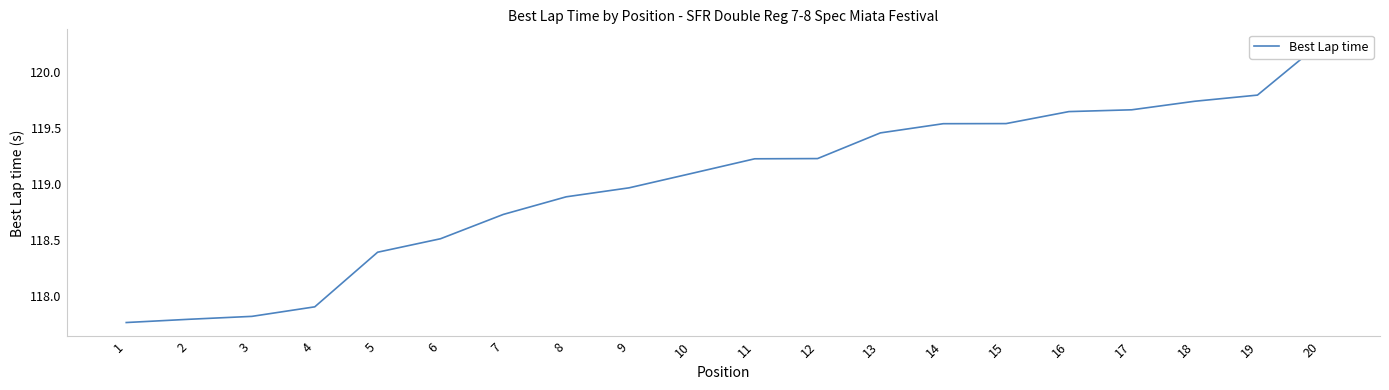

What is the ratio of the value at 15 to the value at 2?

1.0